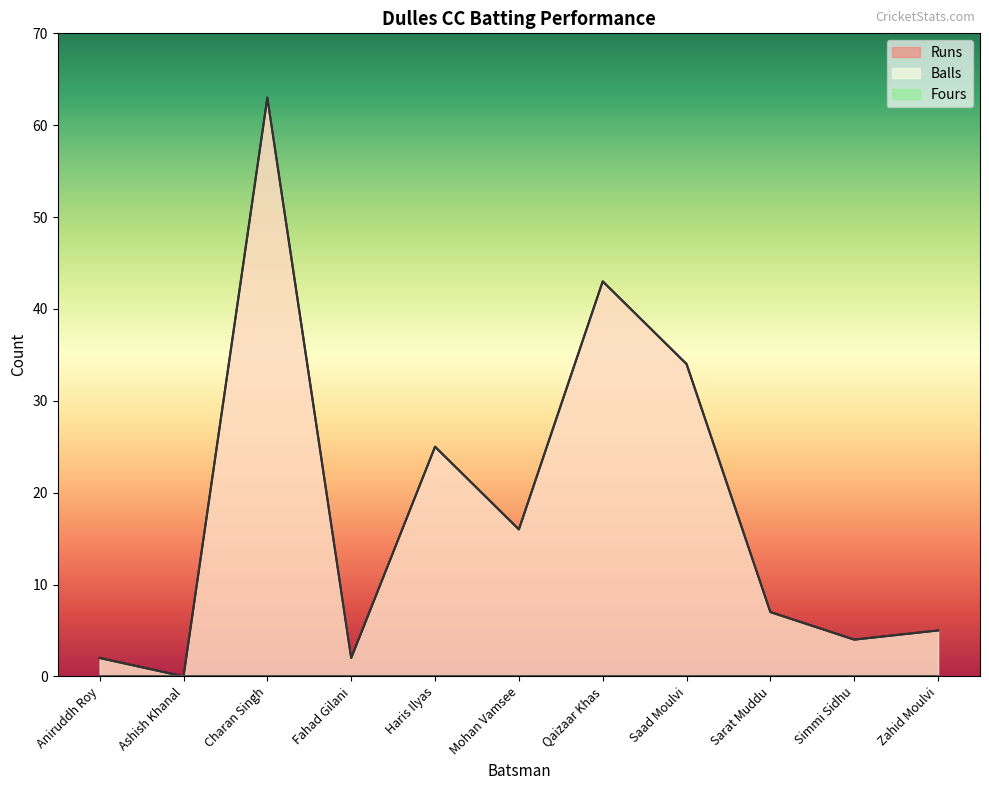

At which label does Runs reach its peak?

Charan Singh